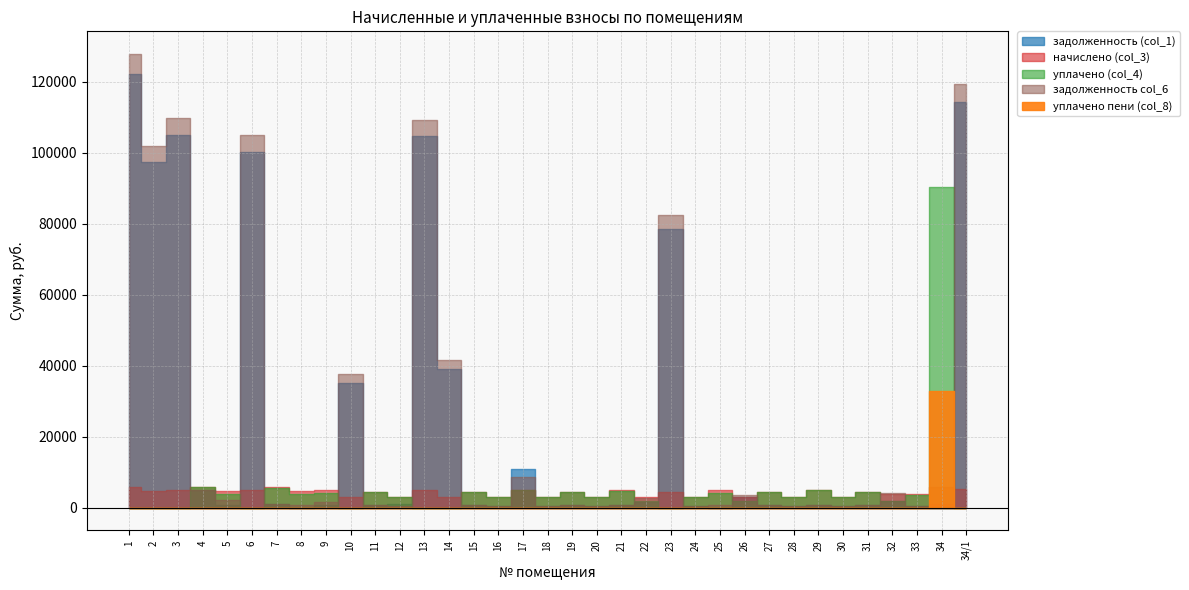

Which series changed the most between 20 and 25?

начислено (col_3)